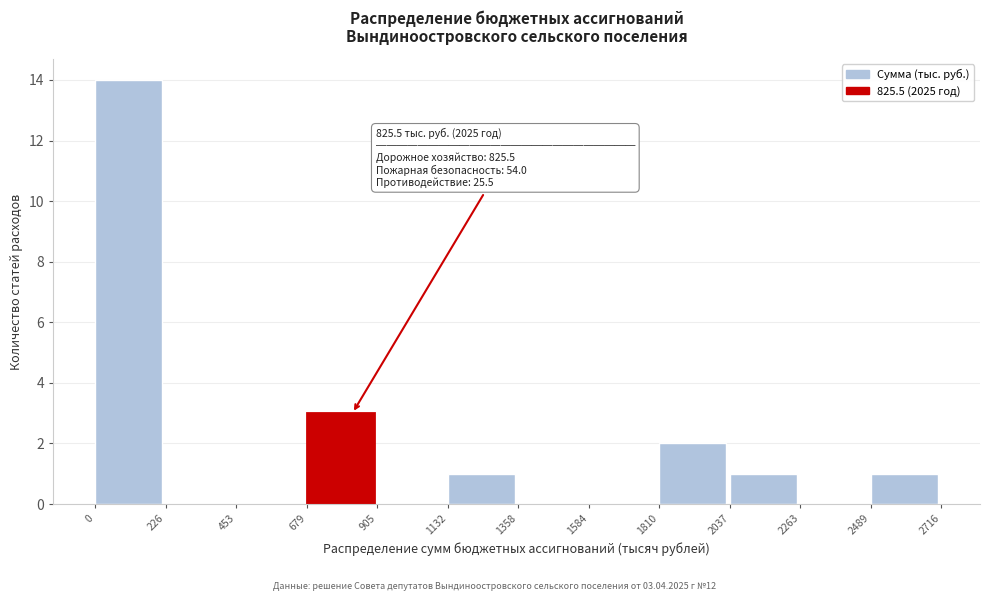

Which range on the x-axis has the tallest bar?

0 to 226